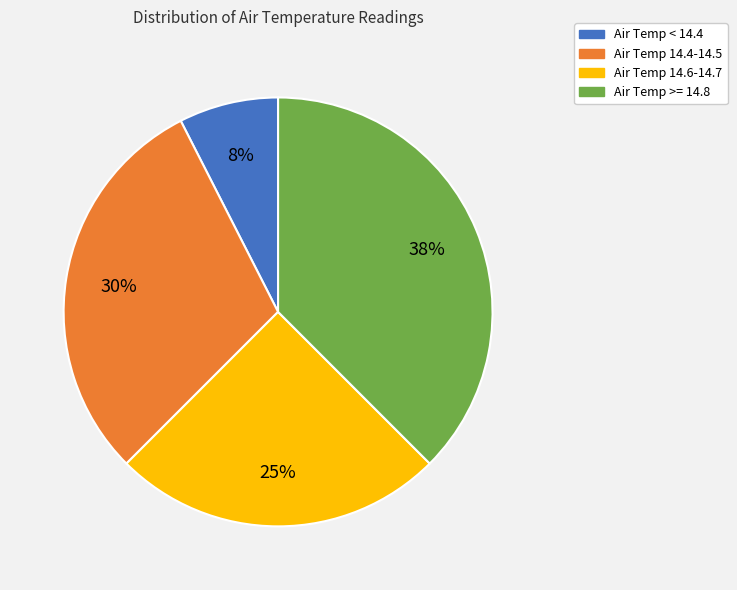

Count the number of slices in the pie.

4